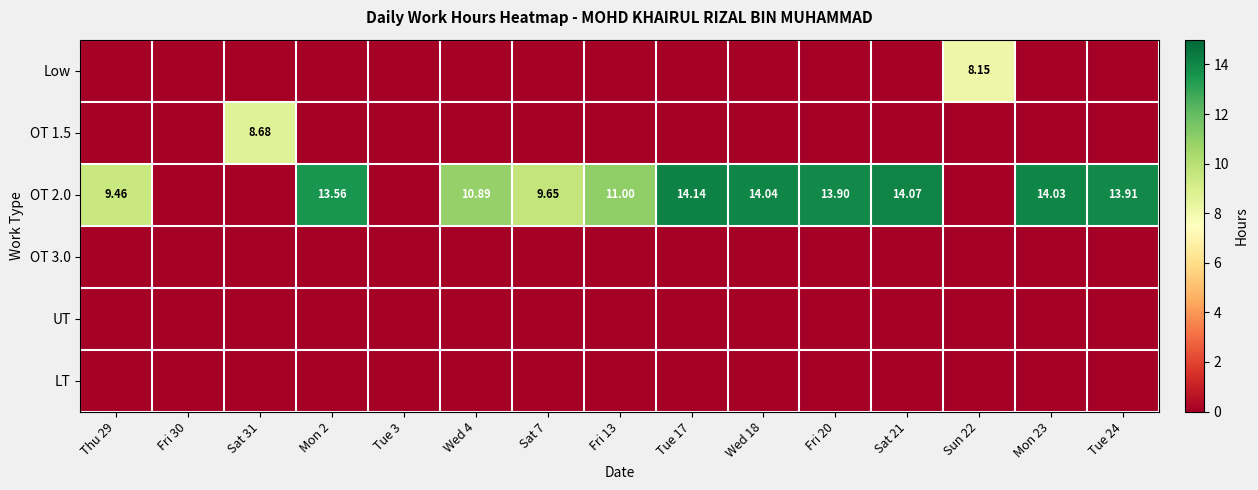

What is the maximum value for Low?

8.2